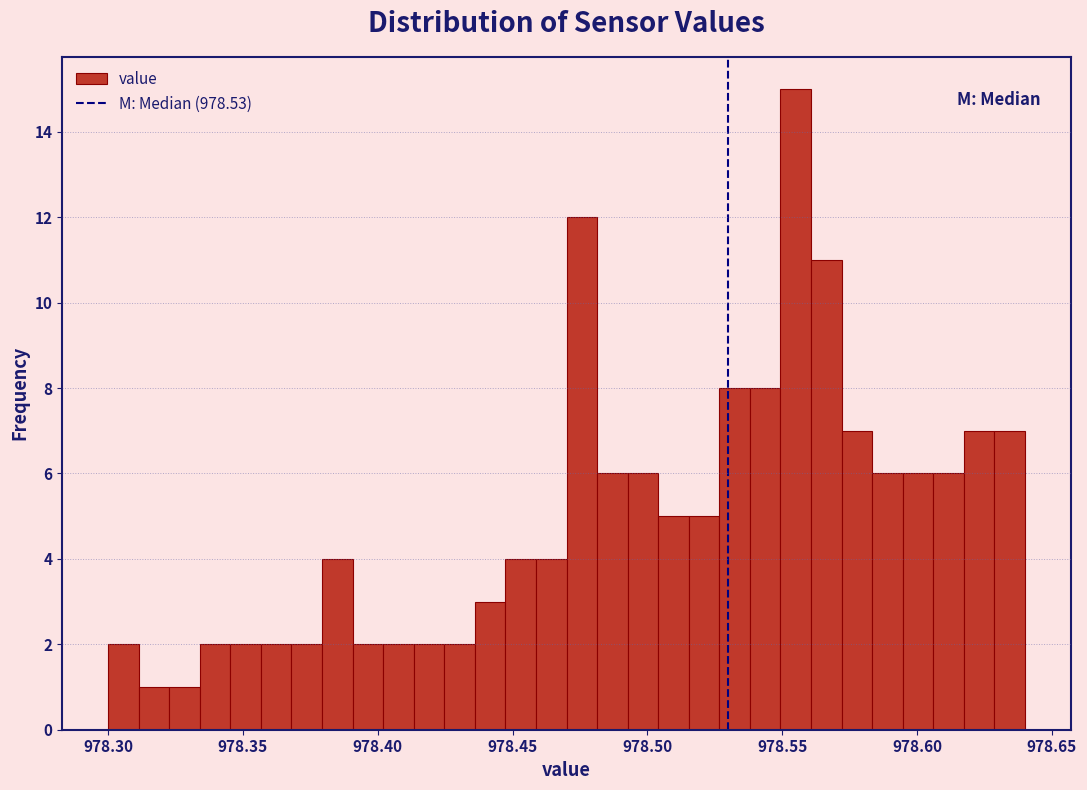

Read against the x-axis, roughly where is the centre of the tallest bar?

978.555